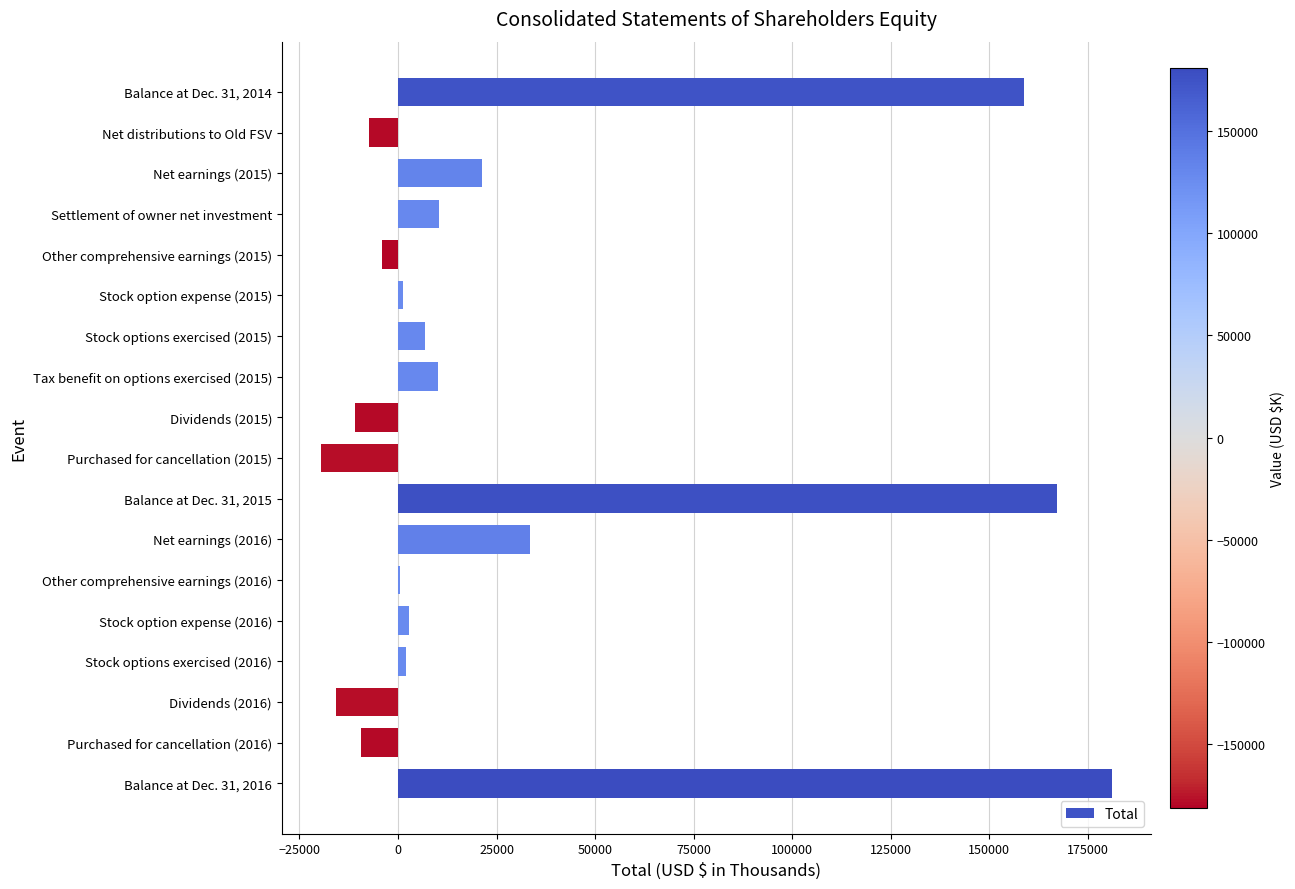

At which category does the chart reach its peak across all series?

Balance at Dec. 31, 2016